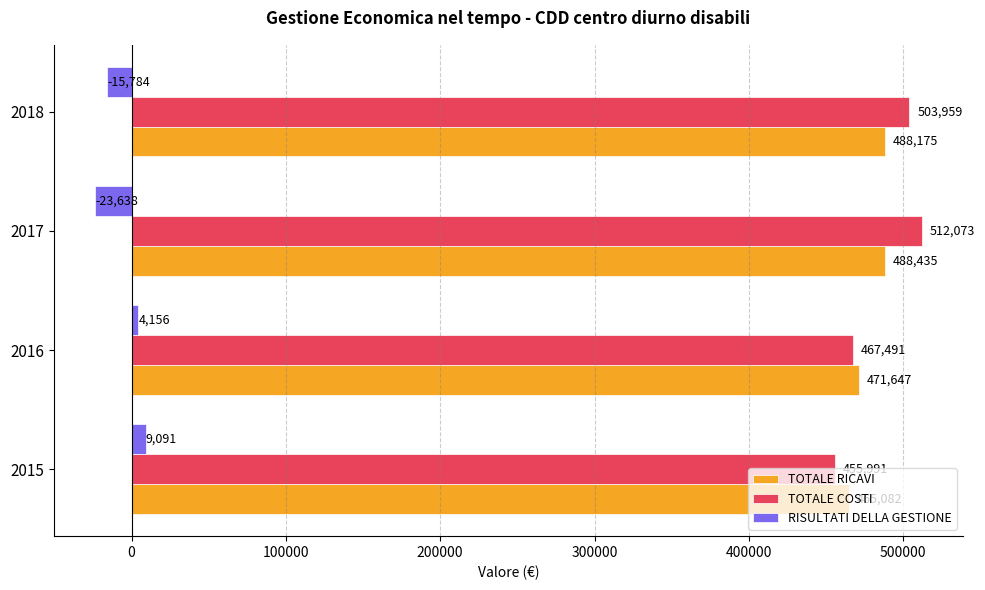

Which series has the widest spread of values?

TOTALE COSTI